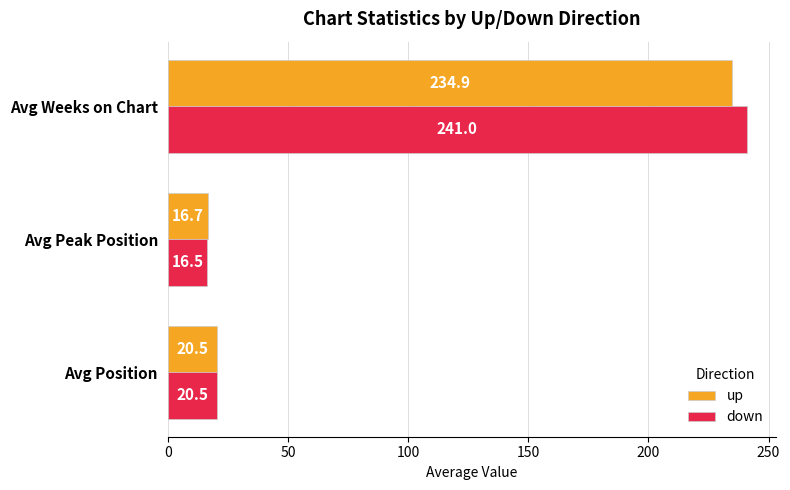

True or false: down has a value of 20.5 at Avg Position.

True